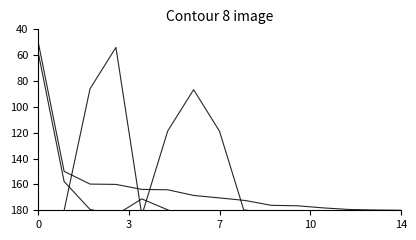

What is the spread (max minus min) of values at 7?

93.3